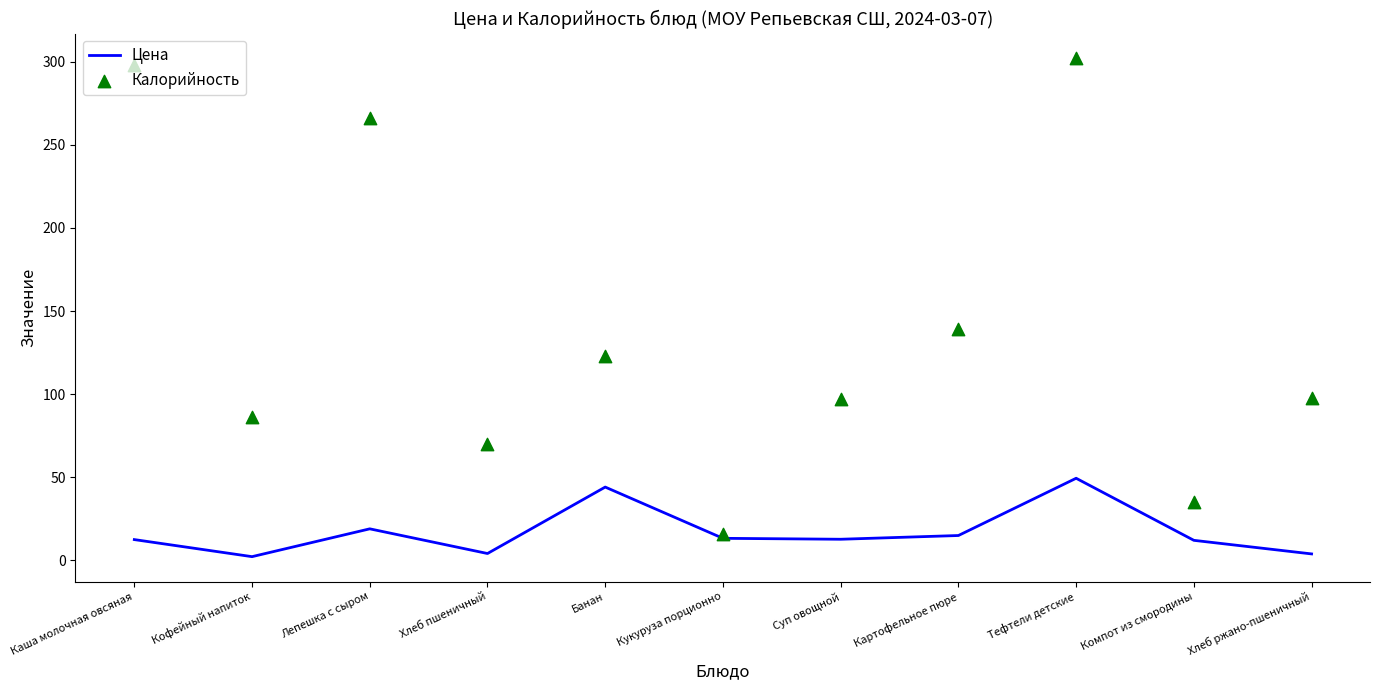

At how many categories does at least one series exceed 23?

10